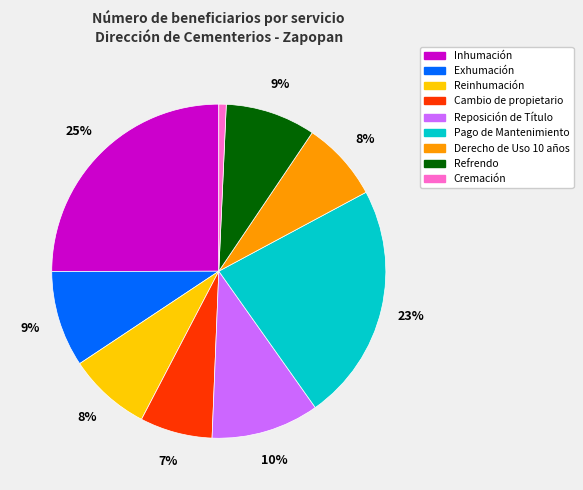

Which slice is the smallest?

Cremación